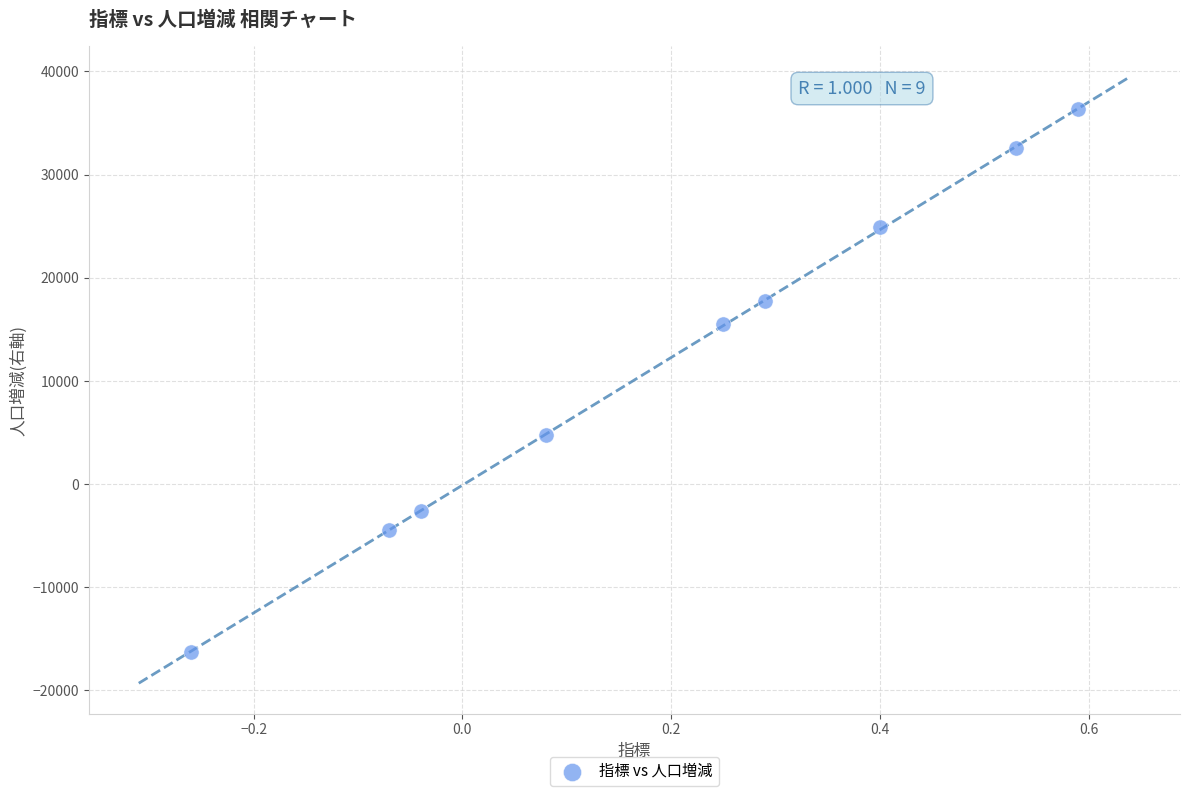

What is the range of Y values (max minus min)?

52640